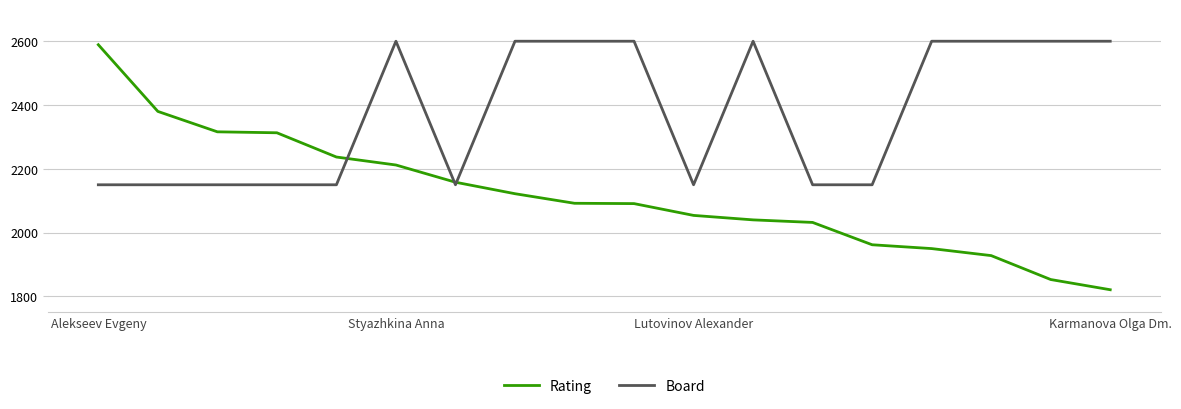

What is the smallest value displayed?

1821